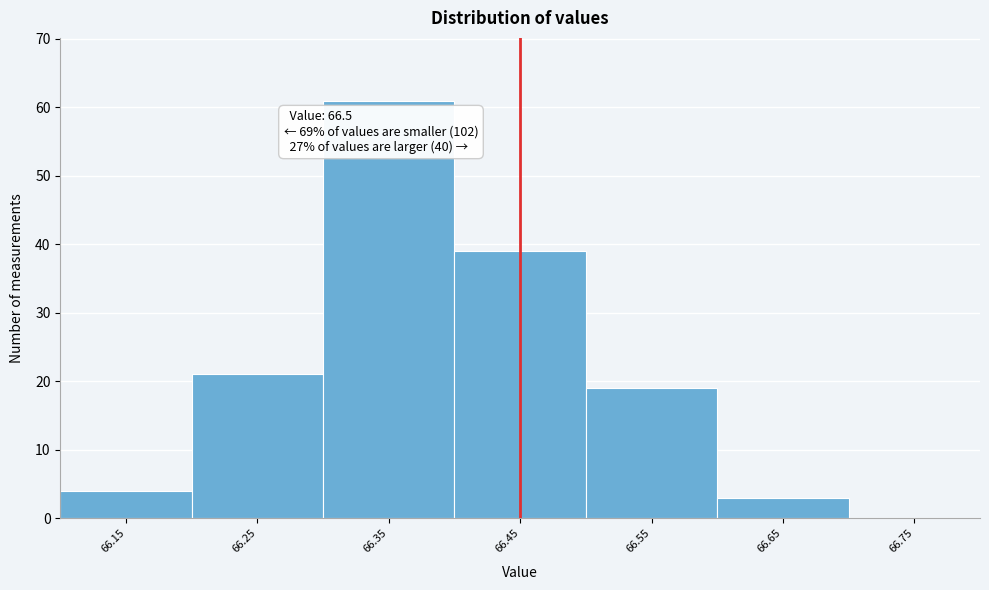

Reading right to left, extract all data points from this chart.

66.75=0	66.65=3	66.55=19	66.45=39	66.35=61	66.25=21	66.15=4